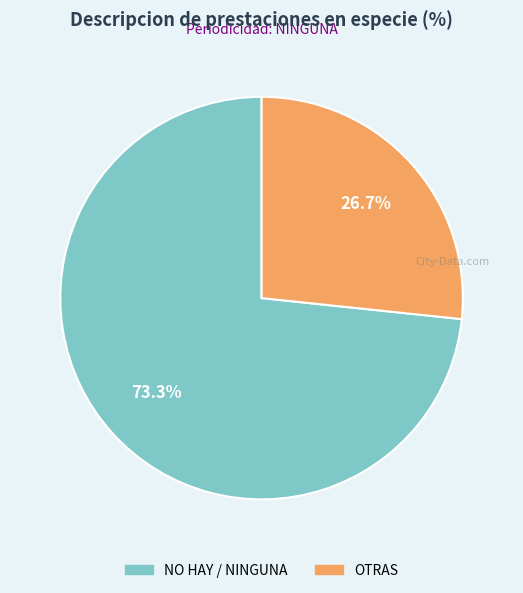

To the nearest percent, what is the average slice percentage?

50%